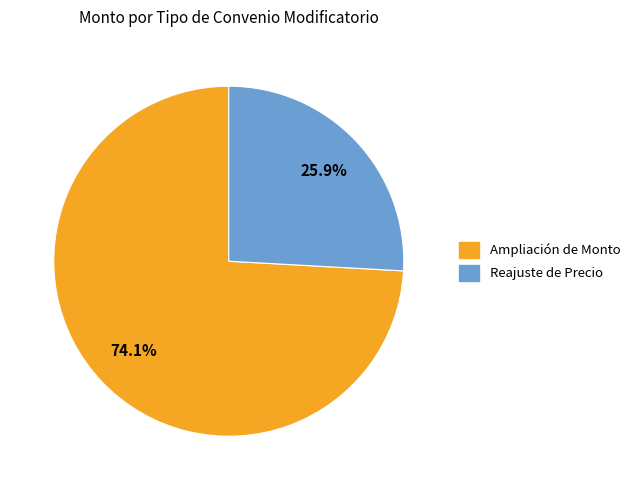

Rank the categories by value from highest to lowest.

Ampliación de Monto, Reajuste de Precio